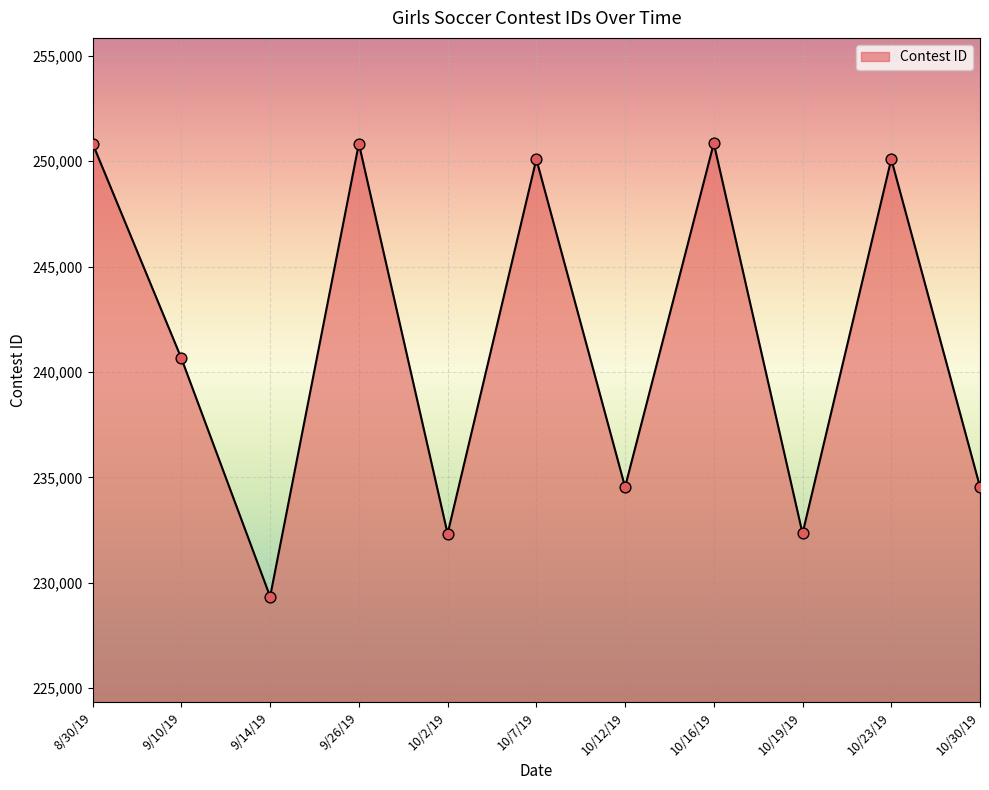

Approximately how many times larger is the value at 10/12/19 compared to 10/19/19?

1.0